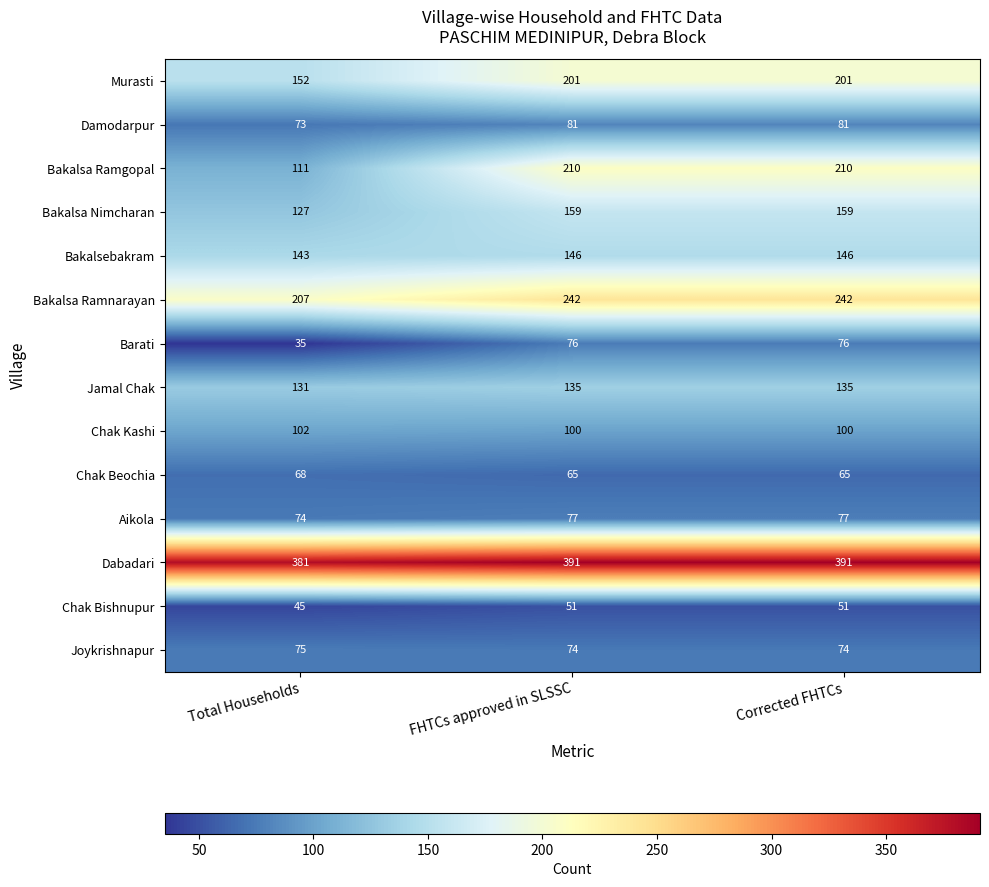

At which label does Chak Bishnupur reach its minimum?

Total Households